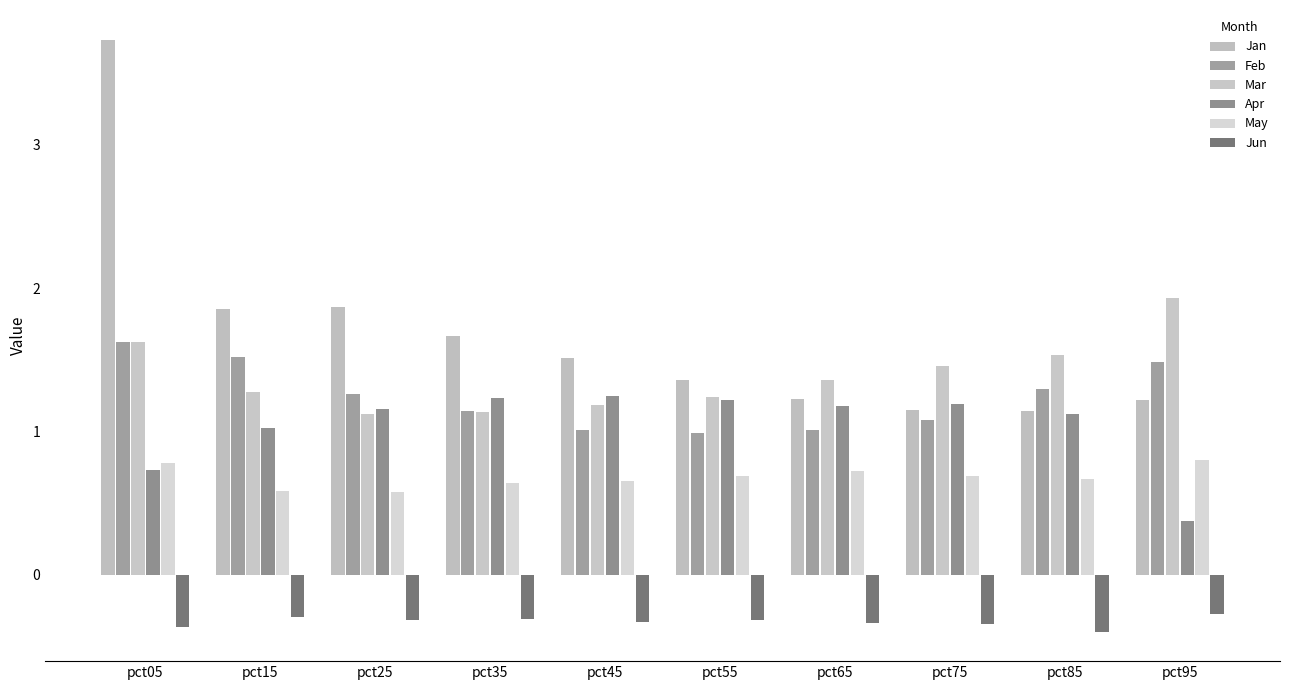

Is the value of Mar at pct15 greater than the value of Apr at pct25?

Yes